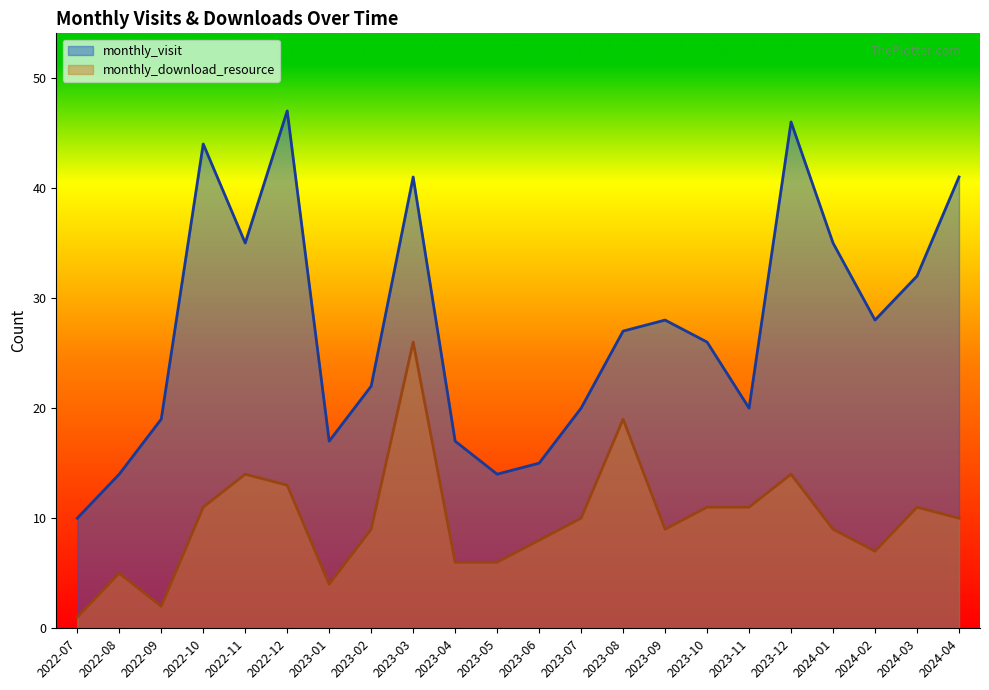

Count the number of categories in the chart.

22